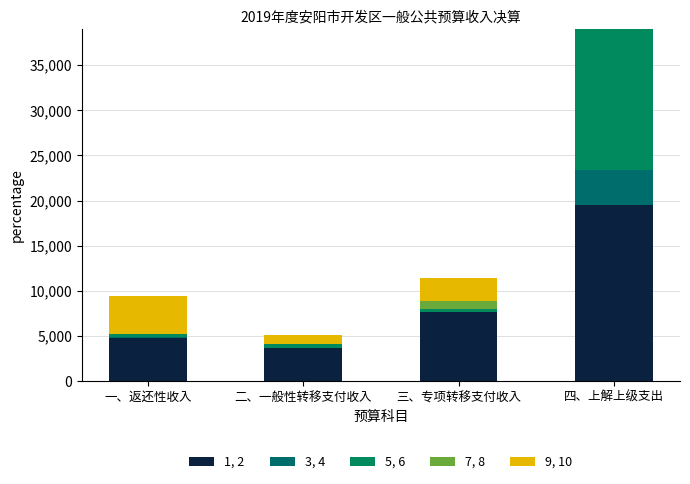

How many series are shown in this chart?

5